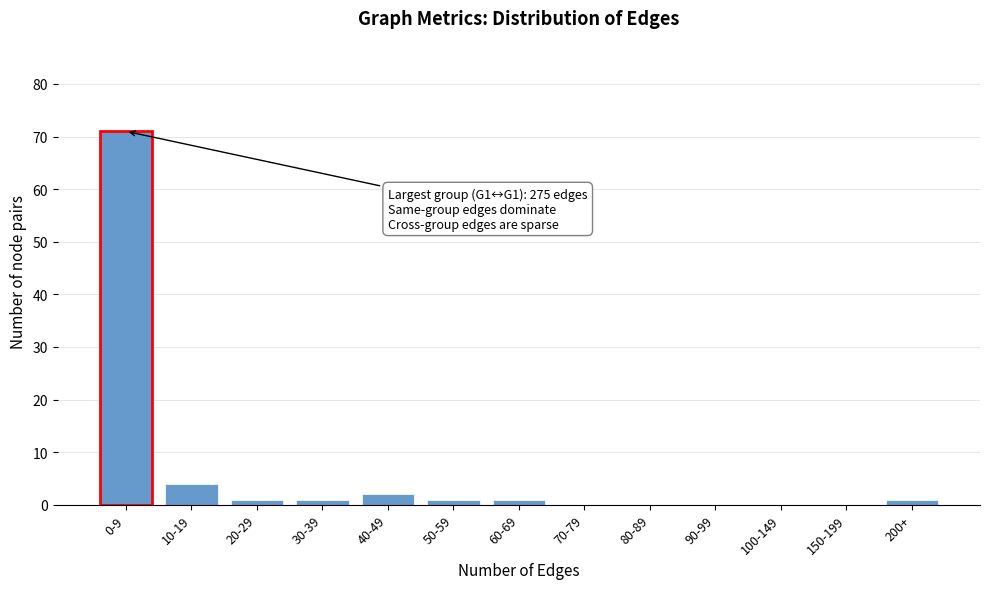

Reading left to right, list all the values displayed in this chart.

0-9=71	10-19=4	20-29=1	30-39=1	40-49=2	50-59=1	60-69=1	70-79=0	80-89=0	90-99=0	100-149=0	150-199=0	200+=1